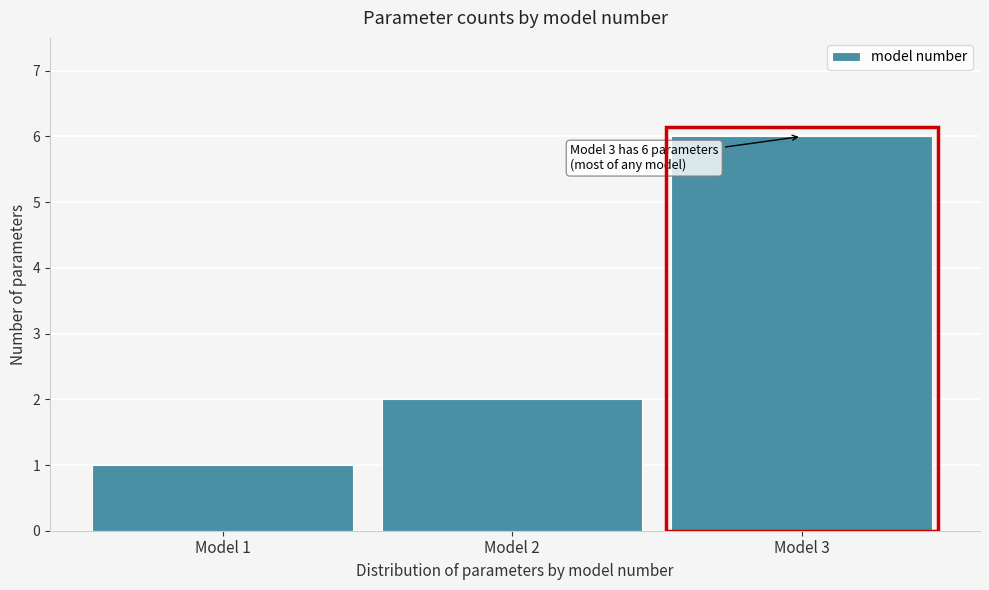

Reading right to left, list all the values displayed in this chart.

6	2	1